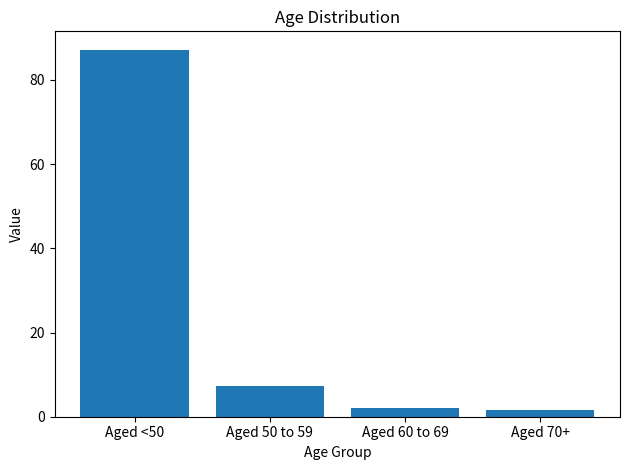

True or false: the data shows 23.9 at Aged <50.

False